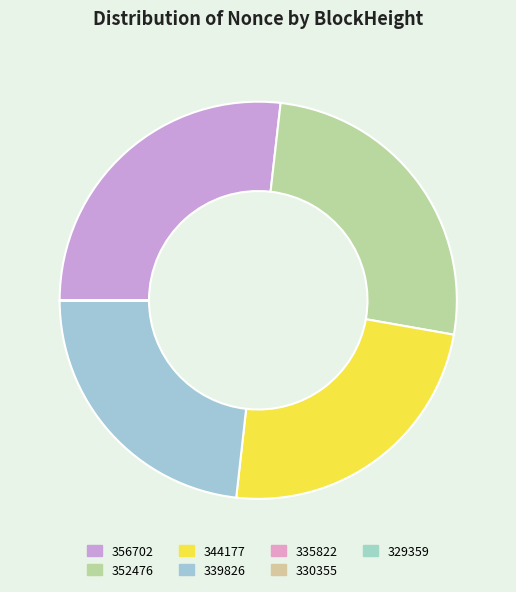

Does 344177 represent more than half of the total?

No